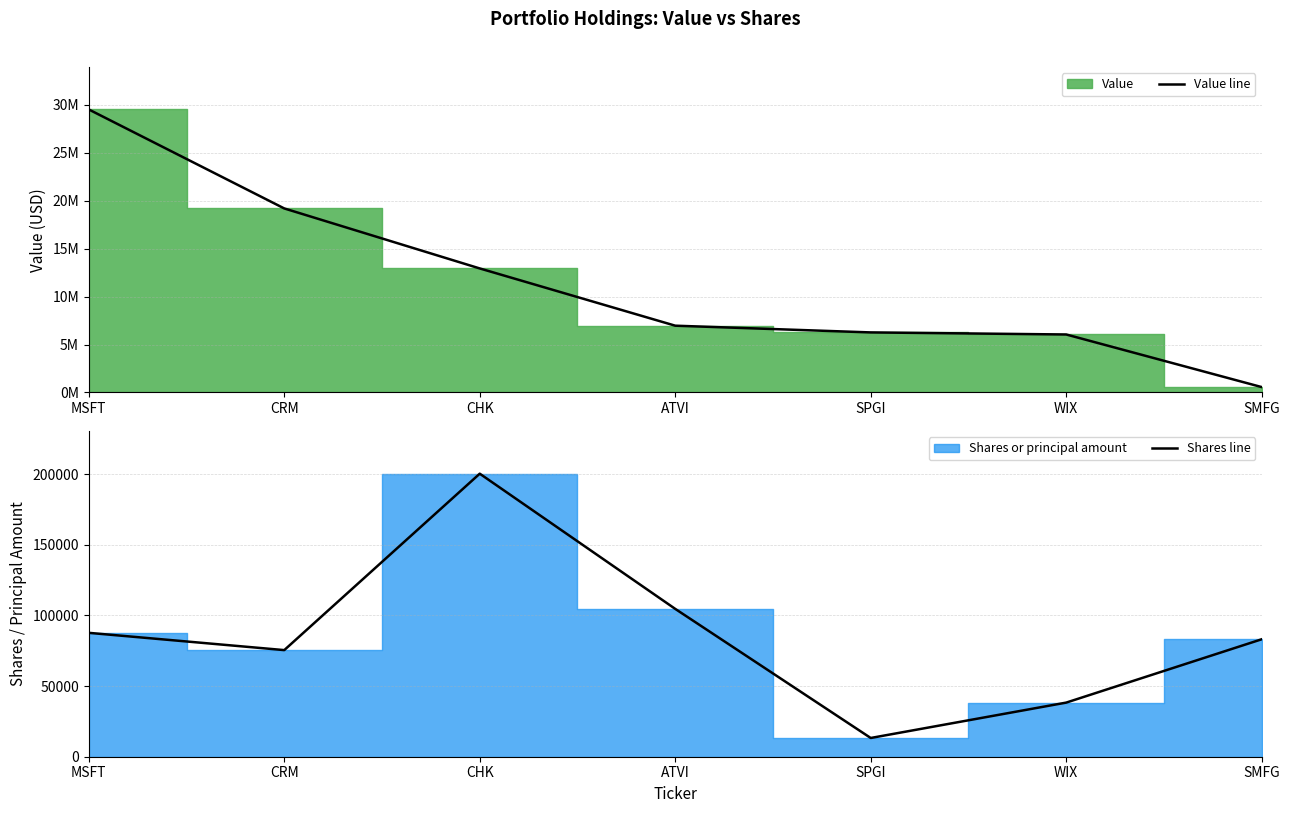

What is the average value of the Value line series?

11633143